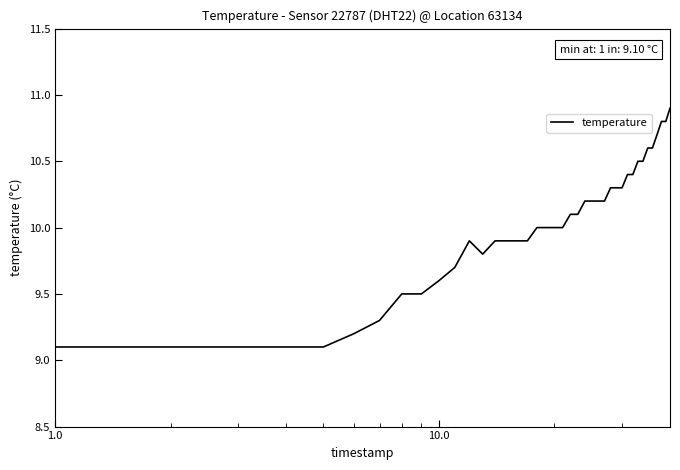

What is the difference between the maximum and minimum values?

1.8